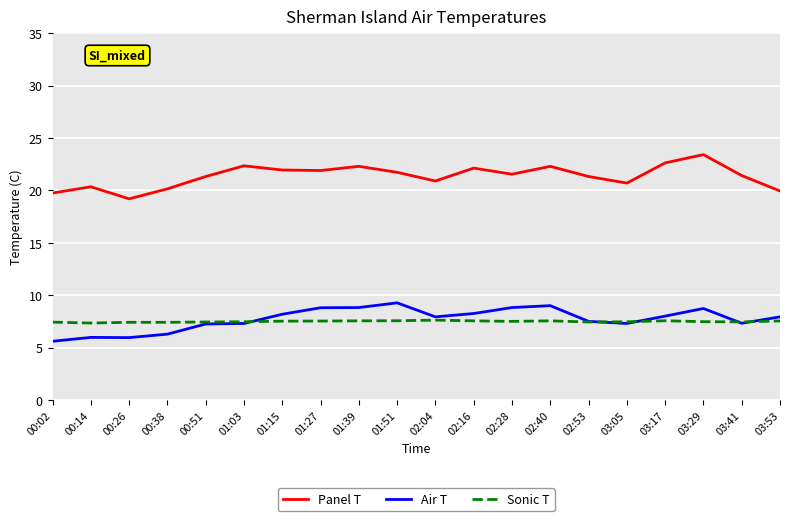

The Air T series shows 6.3 at 00:38. True or false?

True